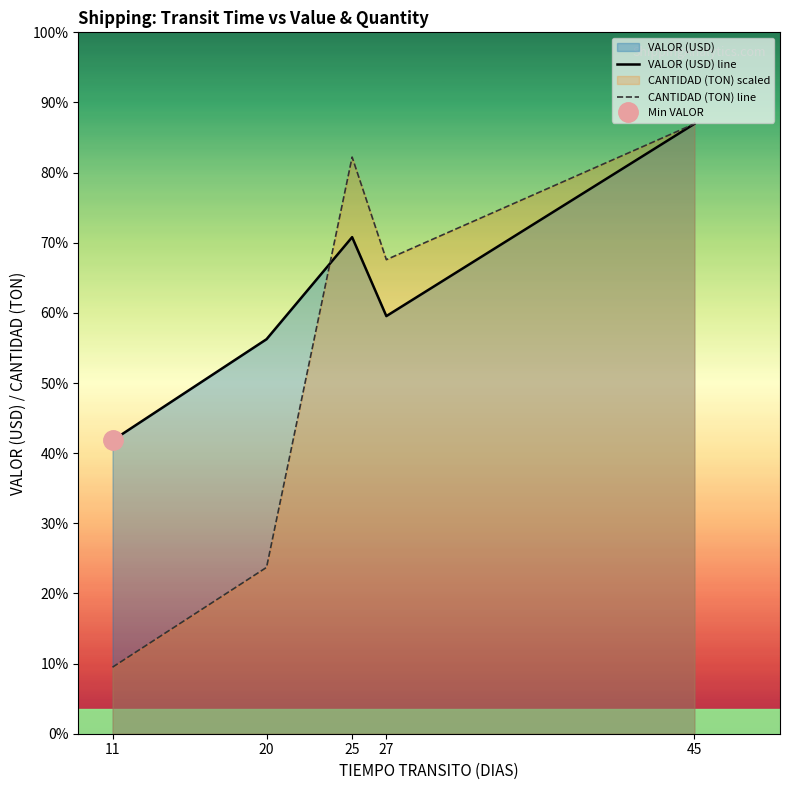

Where is the first local maximum for CANTIDAD (TON) line?

25